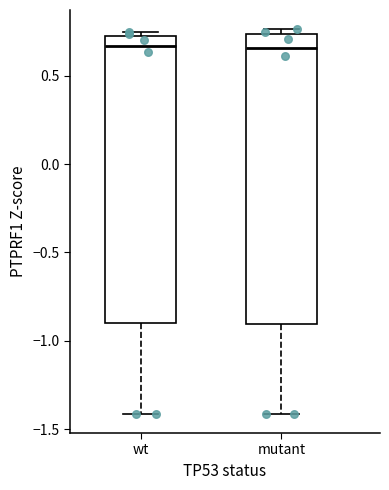

Where does the lower whisker of the box for mutant end on the y-axis? The values are not printed on the chart, so give them approximately, as read against the axis.

-1.40